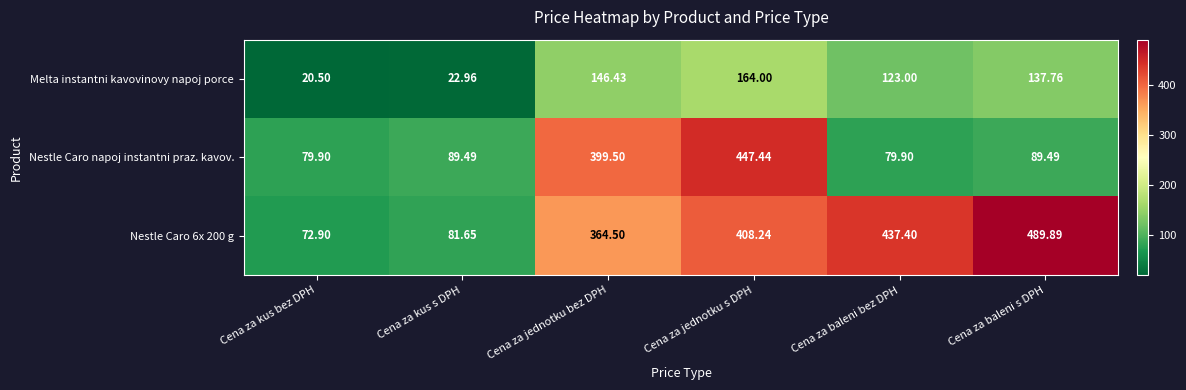

Rank the categories by Melta instantni kavovinovy napoj porce value from lowest to highest.

Cena za kus bez DPH, Cena za kus s DPH, Cena za baleni bez DPH, Cena za baleni s DPH, Cena za jednotku bez DPH, Cena za jednotku s DPH